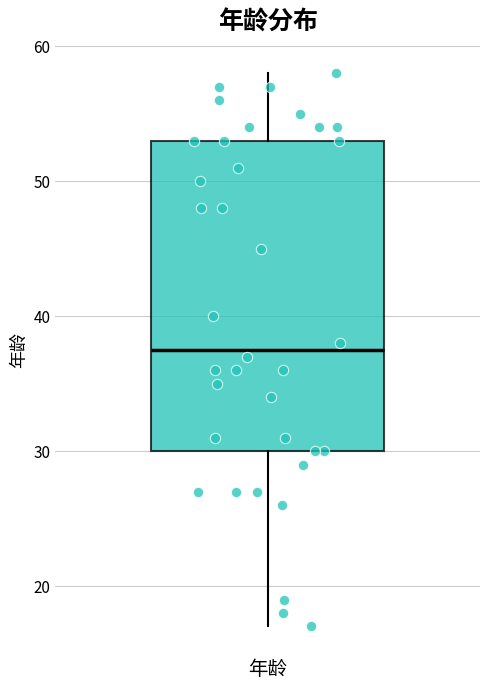

Read this box plot against the y-axis: the position of the median line, the range covered by the box, and the ends of both whiskers. The values are not printed on the chart, so give them approximately, as read against the axis.

median 38, box 30 to 53, whiskers 17 to 58